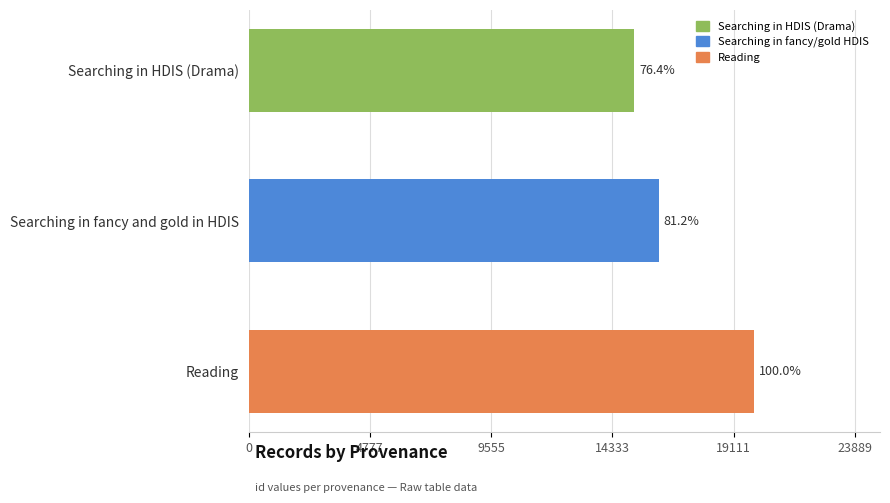

How many bars are there in total?

3